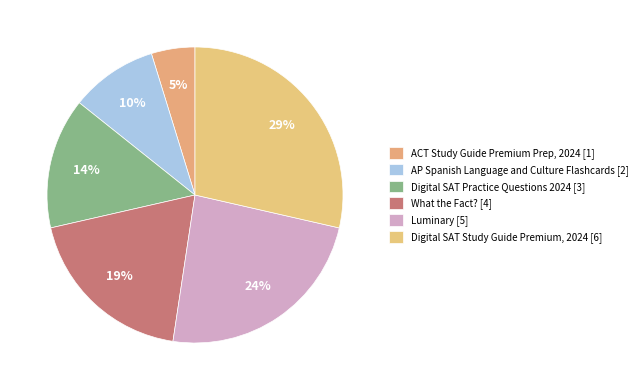

How many slices are in this pie chart?

6